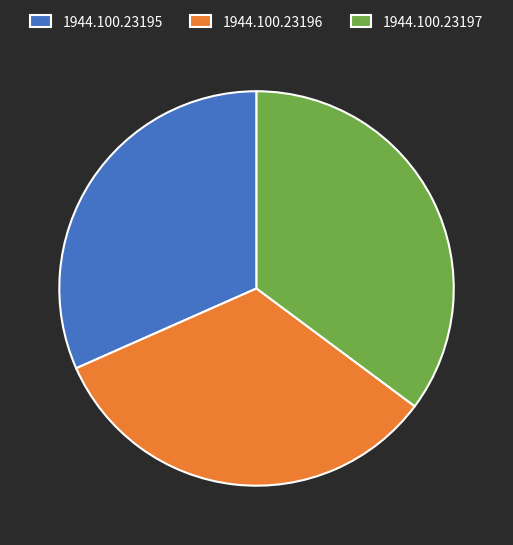

Is the sum of 1944.100.23196 and 1944.100.23195 greater than half?

Yes